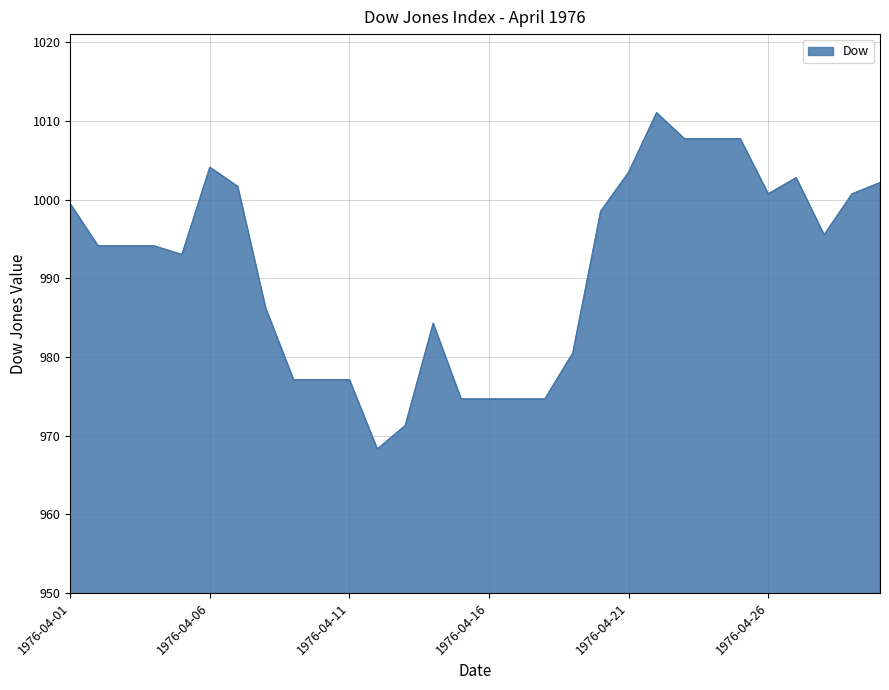

What is the minimum value shown in the chart?

968.3